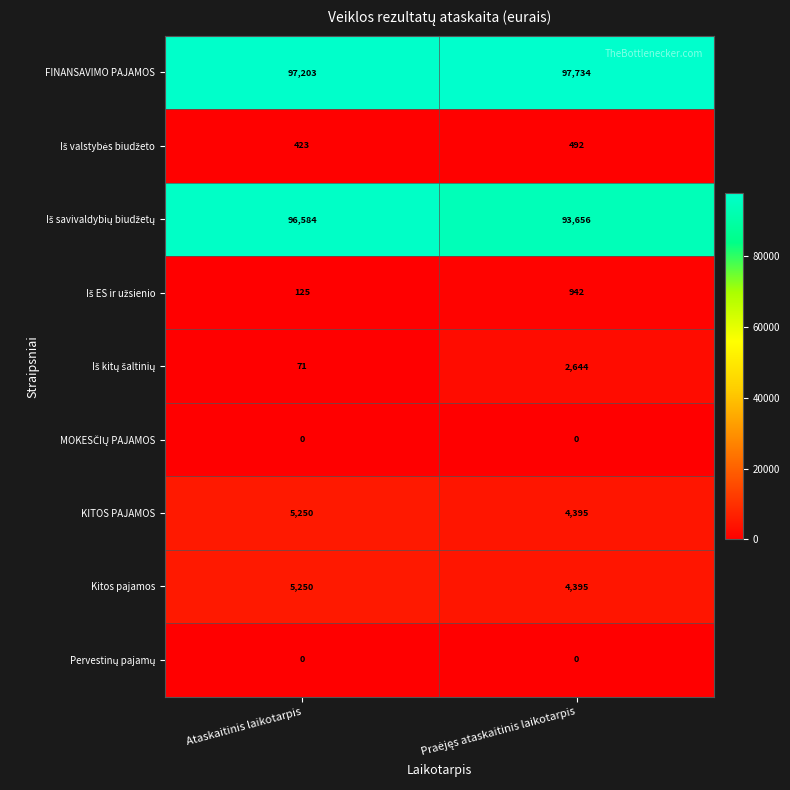

Which series has the largest total across all categories?

FINANSAVIMO PAJAMOS